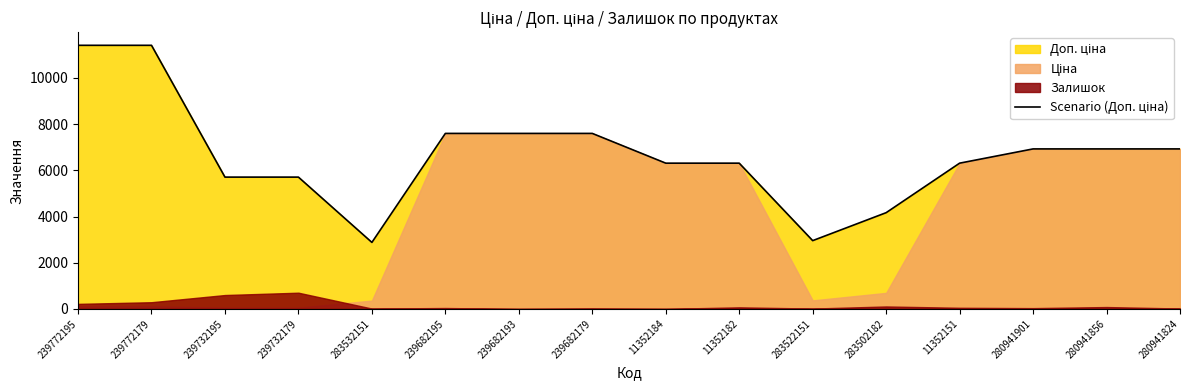

Which has a higher value, 239772195 or 283532151?

239772195